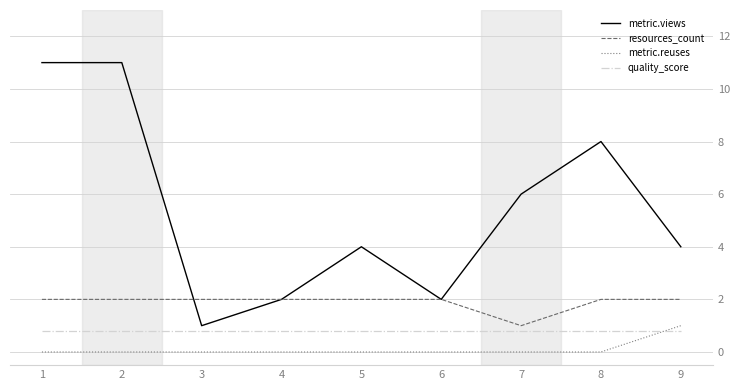

How many series are shown in this chart?

4